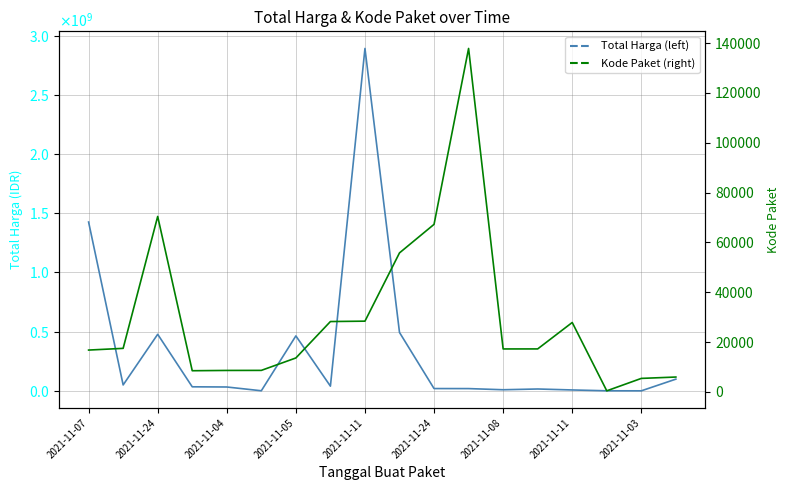

True or false: Total Harga (left) has more than 0 interior local peaks.

True